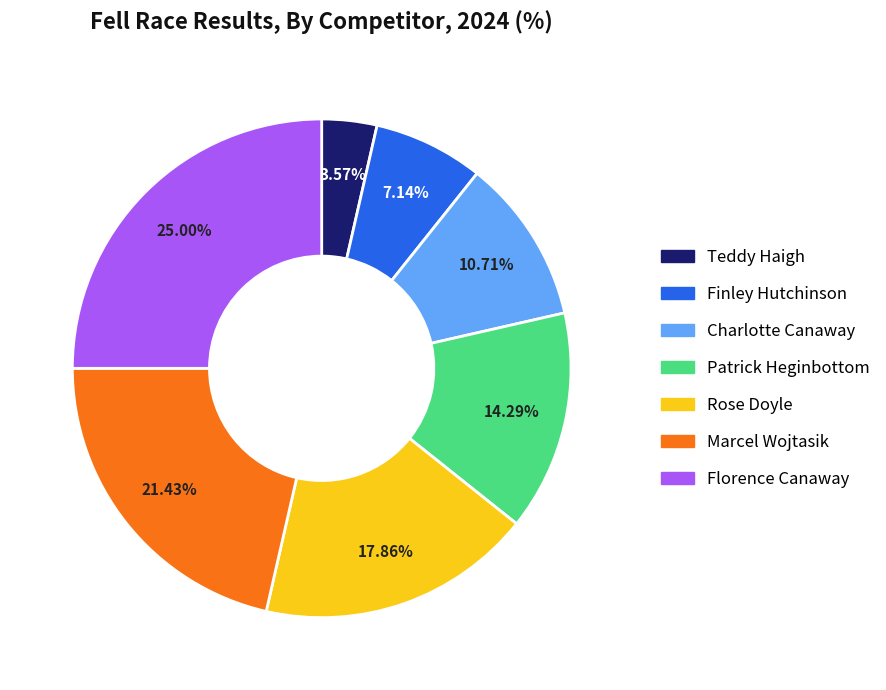

Approximately how many times larger is the value at Finley Hutchinson compared to Marcel Wojtasik?

0.3